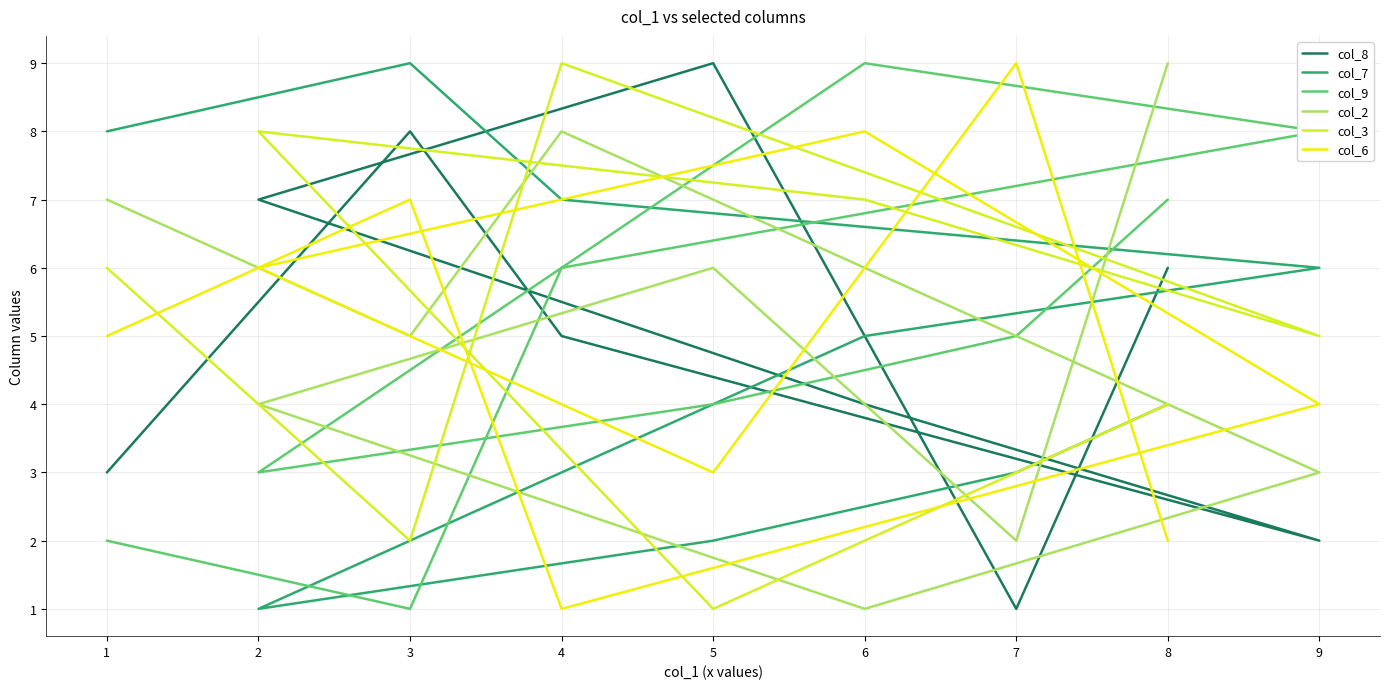

Which series ends up on top after the final intersection of col_6 and col_9?

col_9